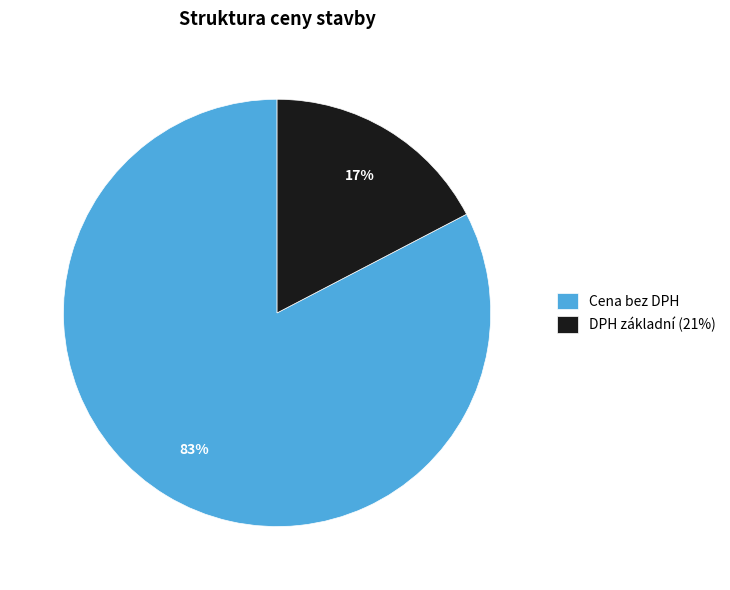

How many segments does this pie chart have?

2